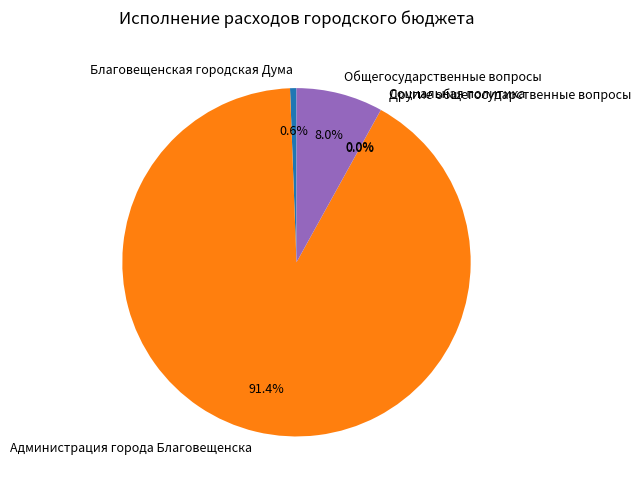

To the nearest percent, what is the average slice percentage?

20%